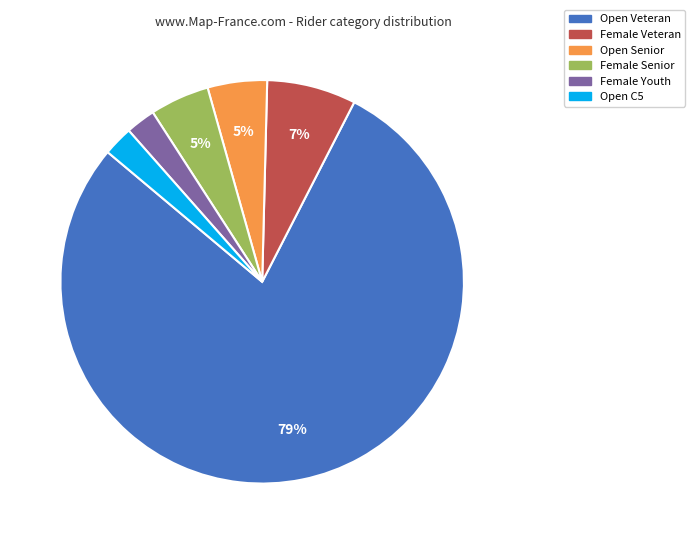

How many slices are in this pie chart?

6